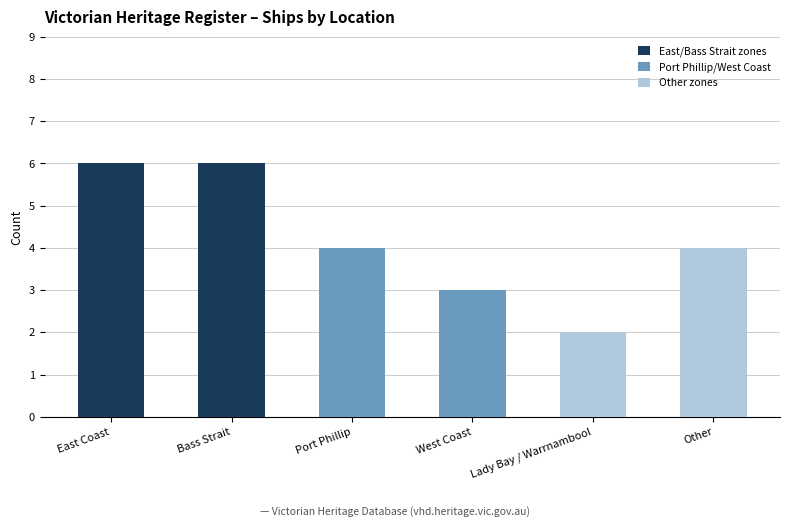

Reading left to right, extract all data points from this chart.

6	6	4	3	2	4